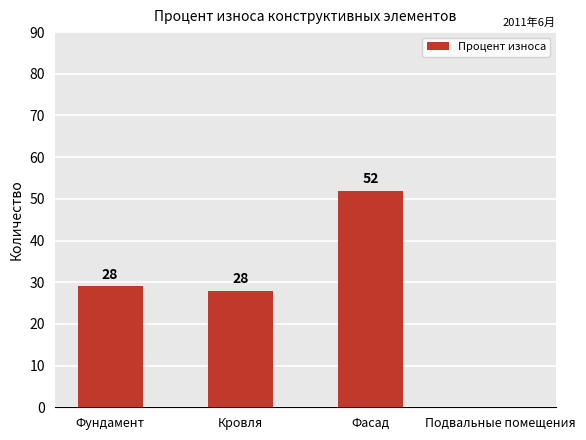

What is the change in value from Фундамент to Подвальные помещения?

-29.0